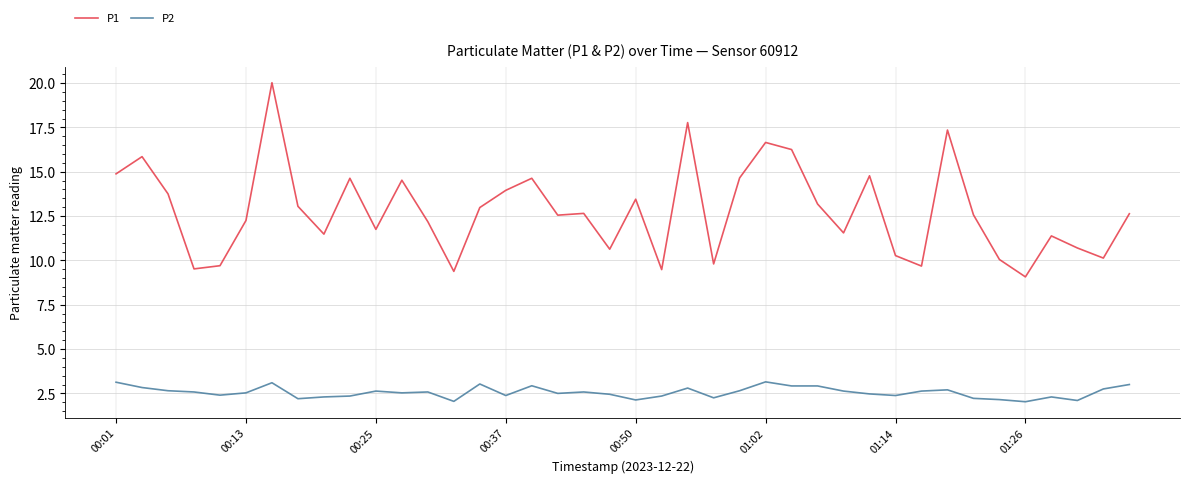

Which series has the widest spread of values?

P1